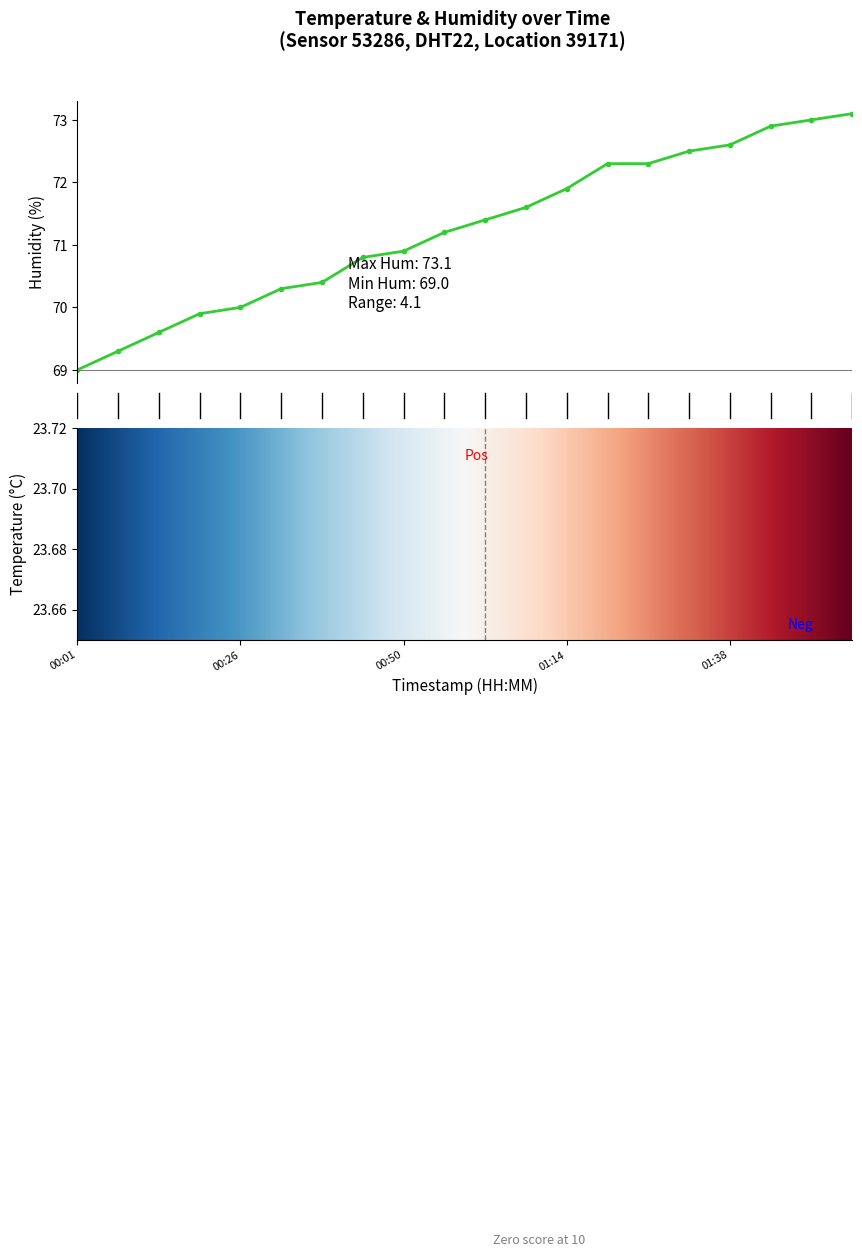

What is the sum of all values?

1425.0